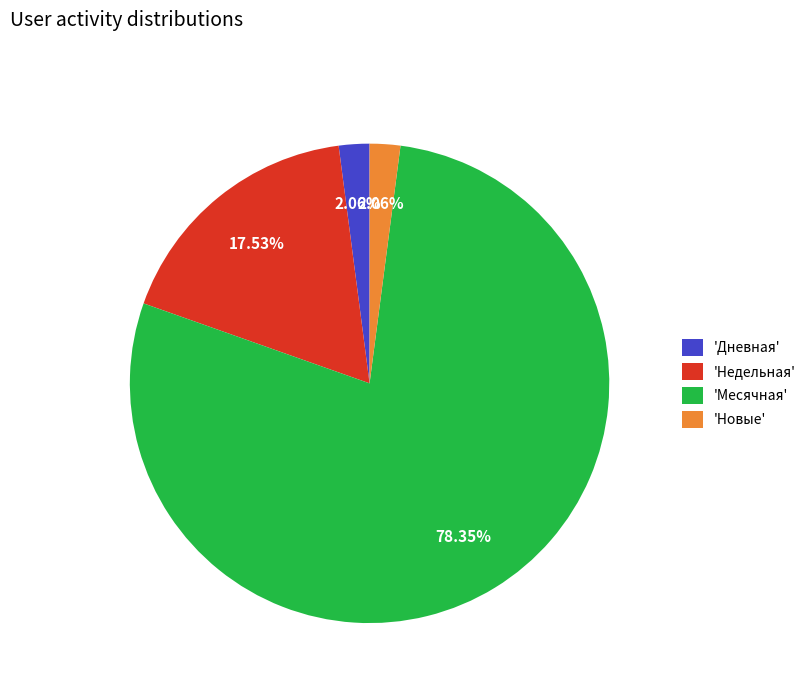

Does 'Месячная' account for over 50% of the chart?

Yes